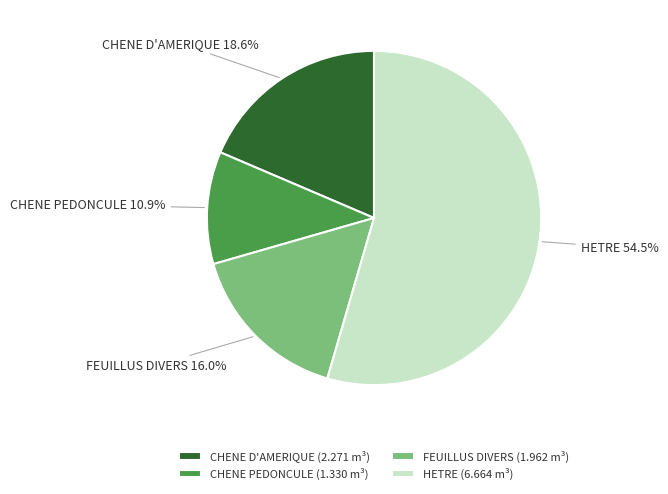

Do HETRE and FEUILLUS DIVERS together represent more than half of the pie?

Yes